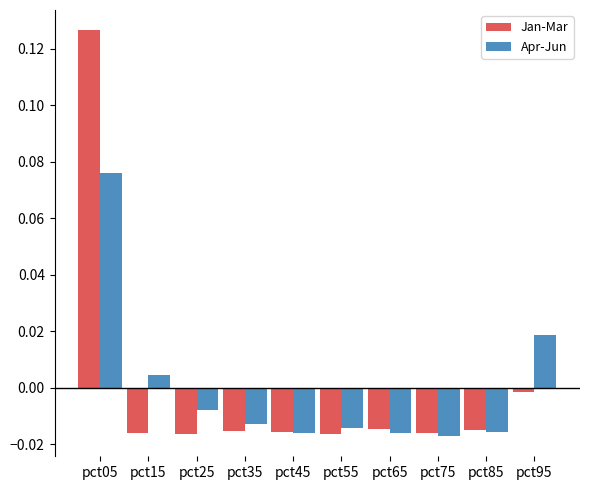

True or false: Jan-Mar has a value of -0.0 at pct45.

True